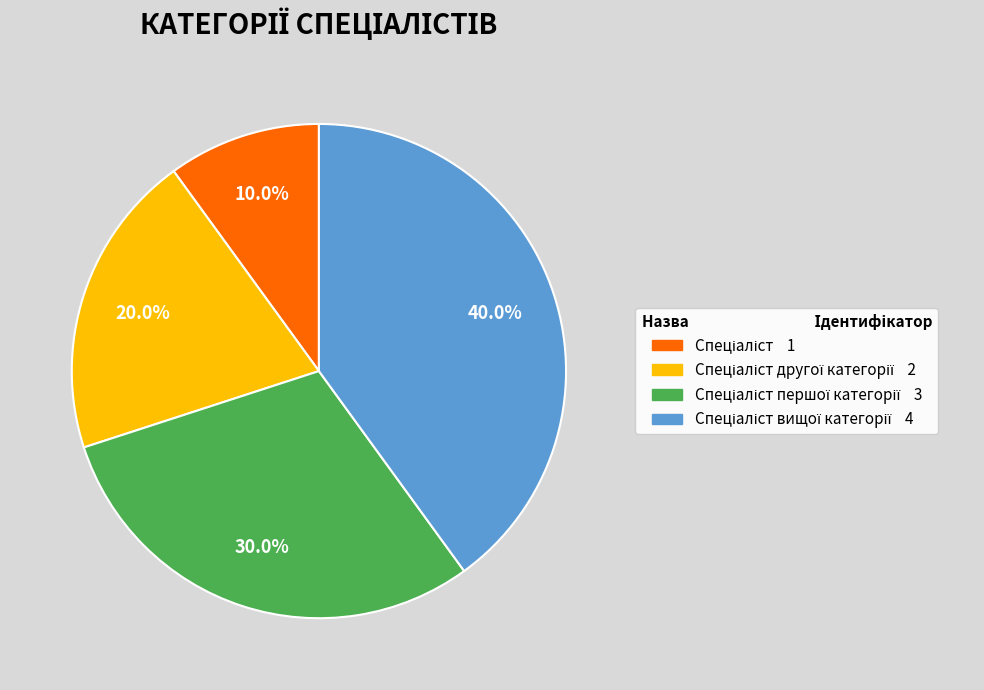

Is there a majority slice in this chart?

No